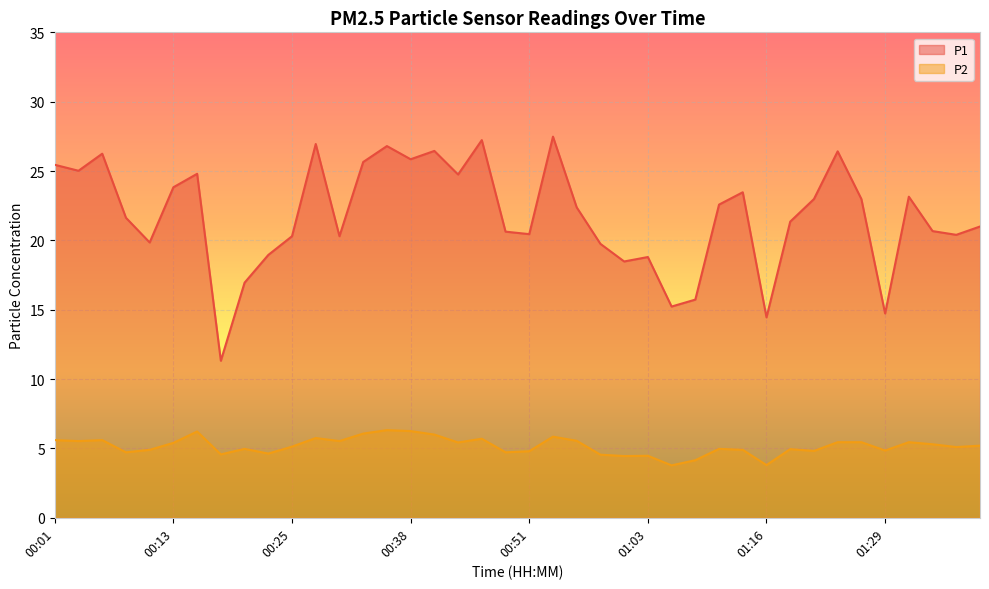

True or false: P1 has a value of 25.9 at 00:38.

True